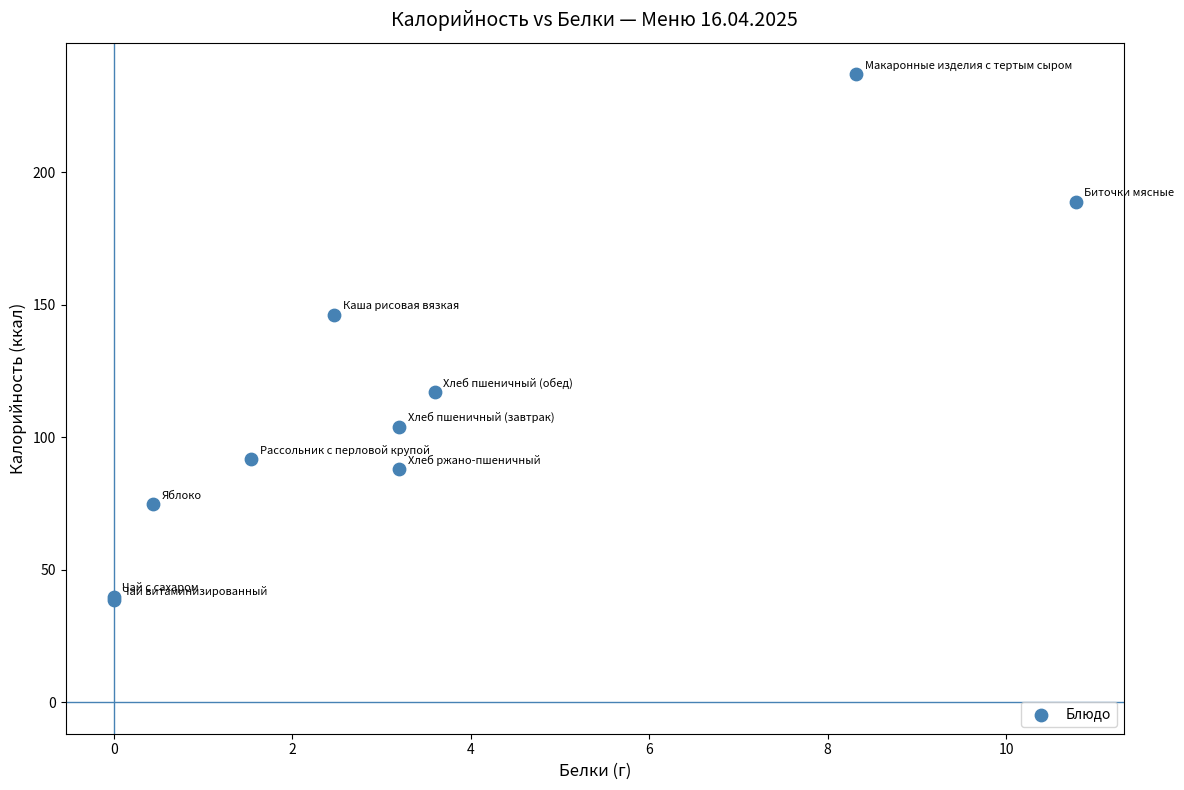

What Y value in the scatter plot is closest to 137?

146.3